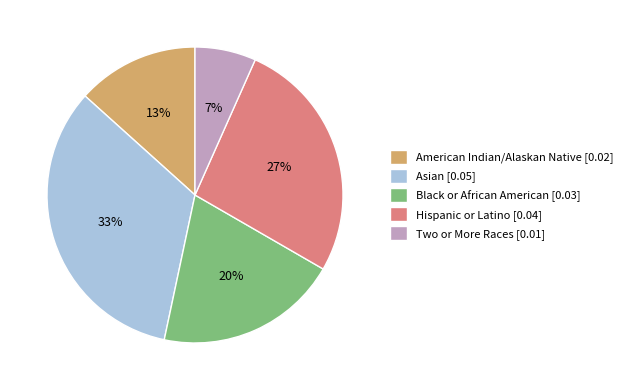

To the nearest percent, what portion does American Indian/Alaskan Native [0.02] represent?

13%